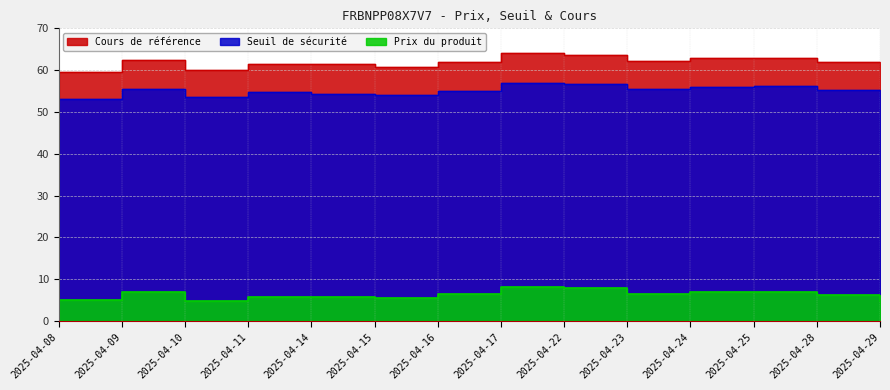

In Cours de référence, how many points are higher than both neighbors (excluding endpoints)?

4